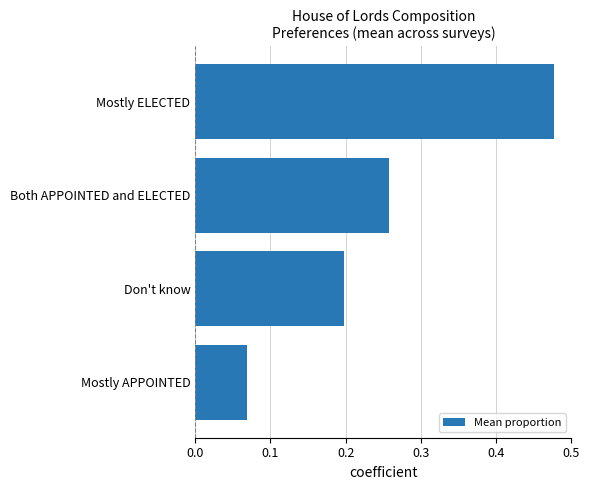

Which category has the lowest value across all series?

Mostly APPOINTED